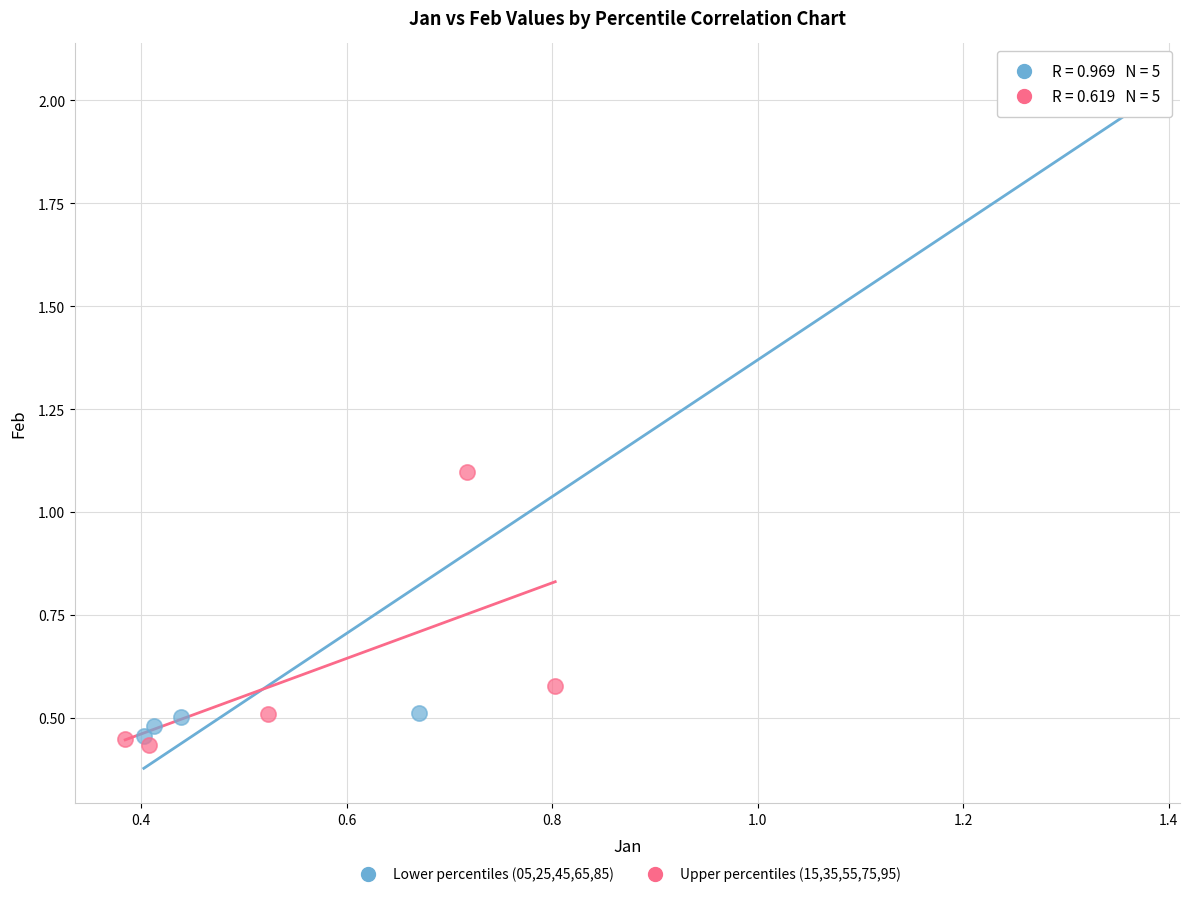

Which series reaches the maximum Y coordinate?

Lower percentiles (05,25,45,65,85)